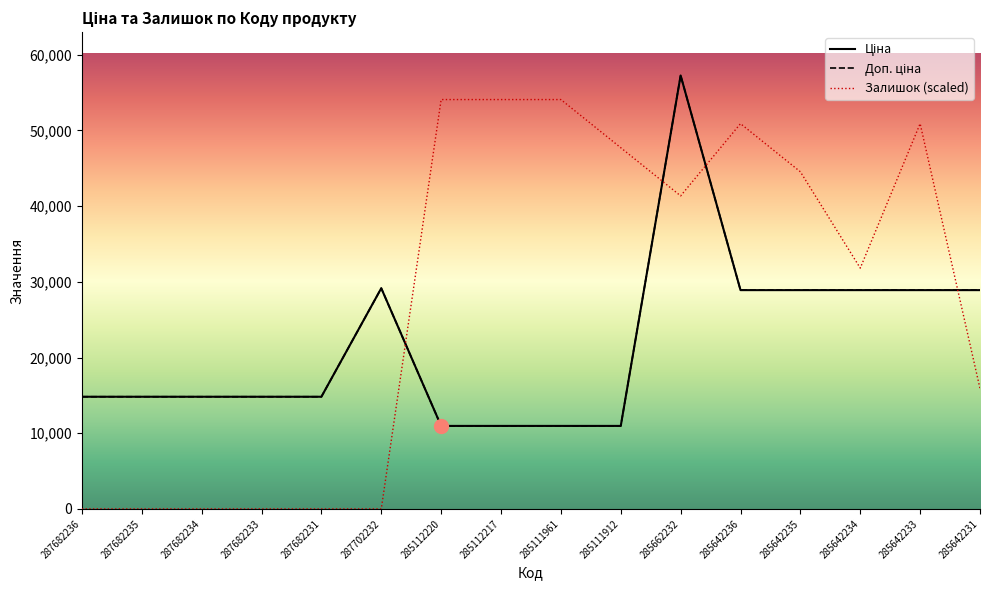

Does the chart have visible grid lines?

No